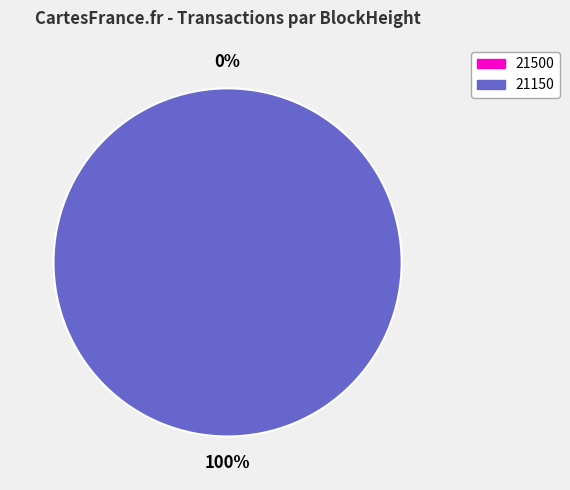

True or false: 21500 accounts for 1% of the total.

False